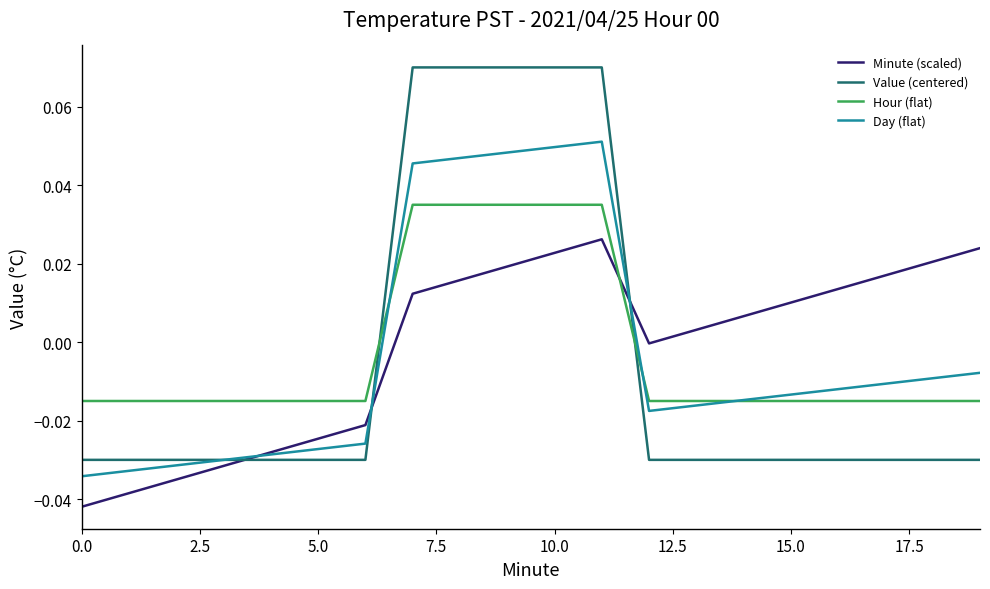

Rank the series by their maximum value, from highest to lowest.

Value (centered), Day (flat), Hour (flat), Minute (scaled)